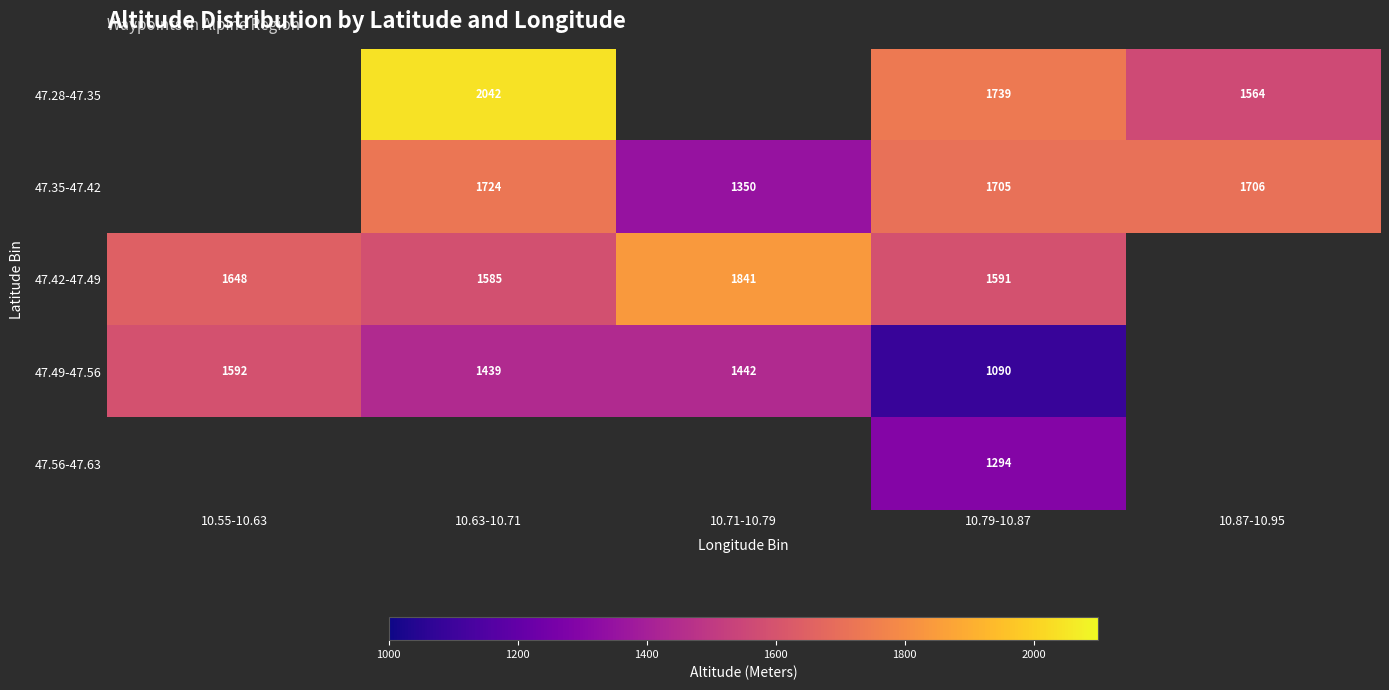

What is the difference between the highest and lowest values at 10.79-10.87?

649